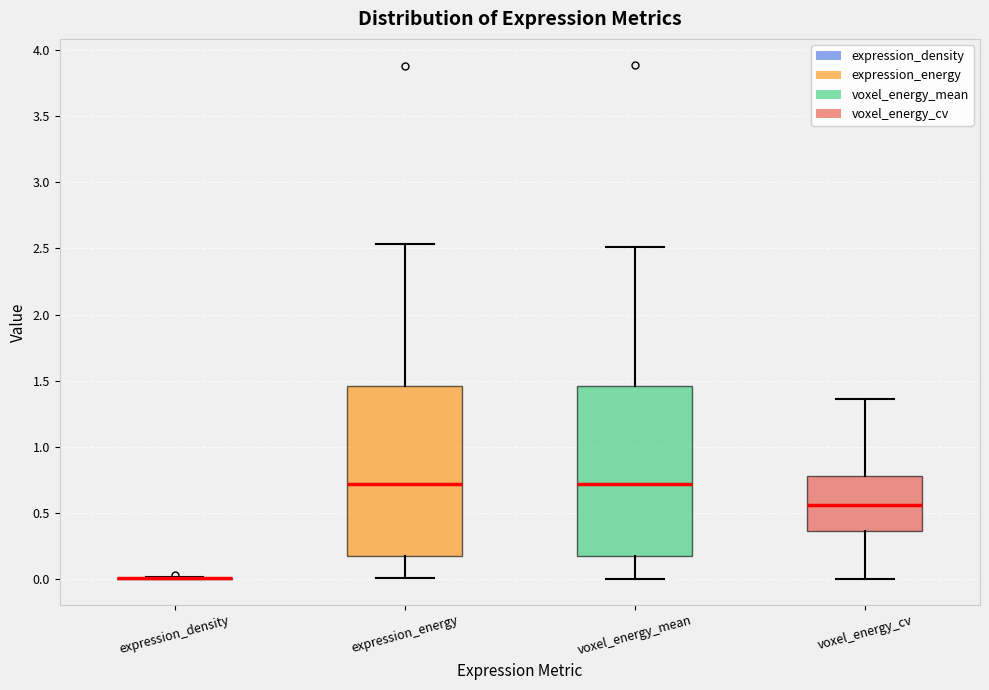

Reading left to right, read every box against the y-axis: the position of its median line, the range the box covers, and the ends of its whiskers. The values are not printed on the chart, so give them approximately, as read against the axis.

expression_density: box collapsed to a line at 0.00, whiskers 0.00 to 0.00
expression_energy: median 0.70, box 0.15 to 1.45, whiskers 0.00 to 2.55
voxel_energy_mean: median 0.70, box 0.20 to 1.45, whiskers 0.00 to 2.50
voxel_energy_cv: median 0.55, box 0.35 to 0.80, whiskers 0.00 to 1.35